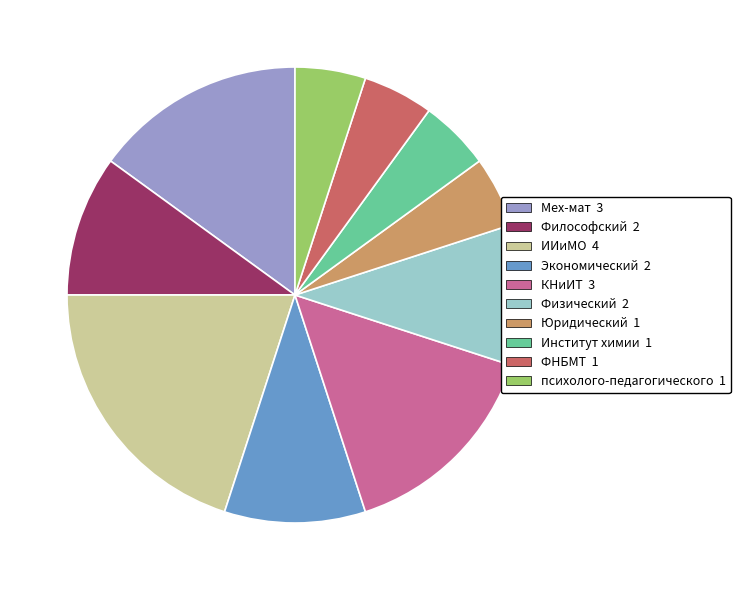

Does Физический account for over 50% of the chart?

No